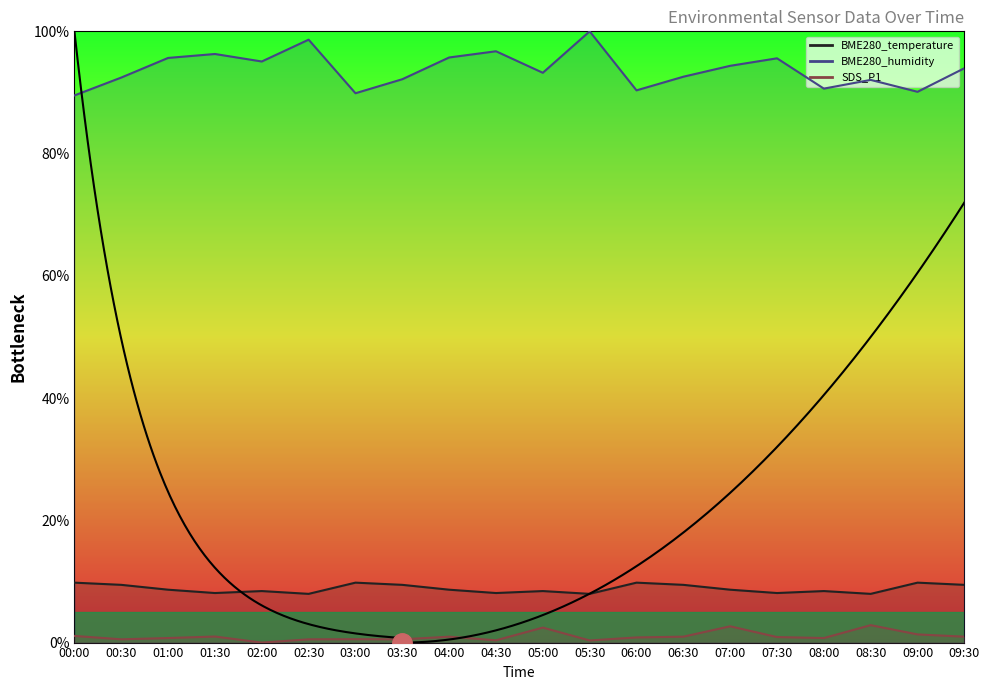

What is the value of the BME280_temperature point at the 9th from the left?

8.7